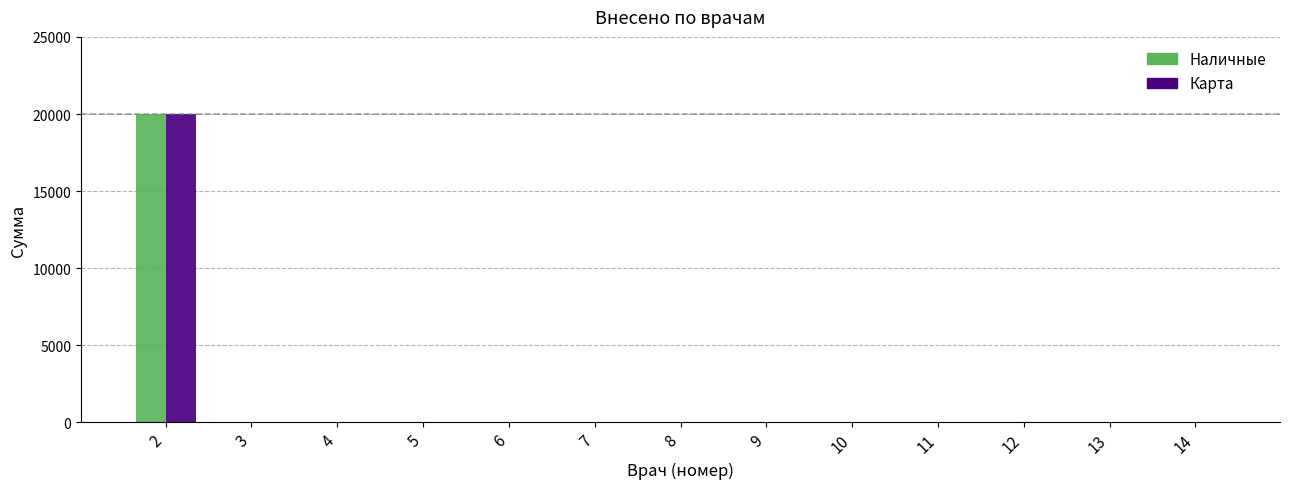

The value of Наличные at 9 is -11856. True or false?

False